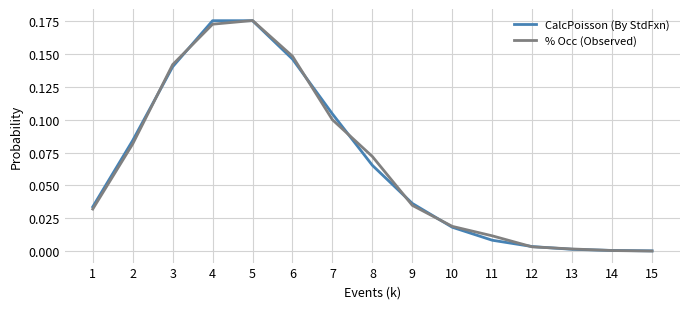

Does the chart display data point markers on the line(s)?

No